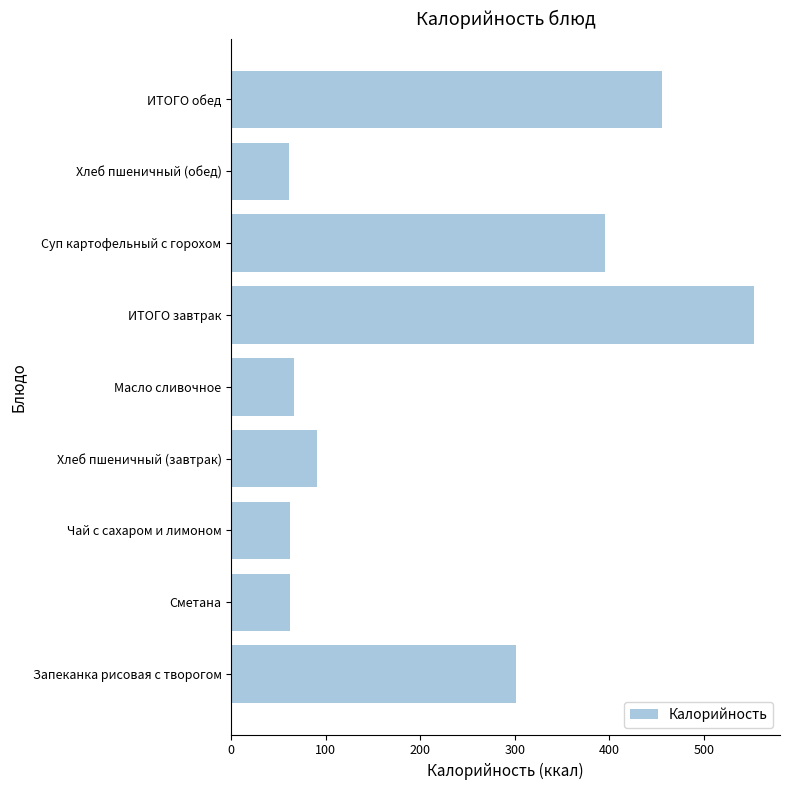

What is the difference between the maximum and minimum values?

492